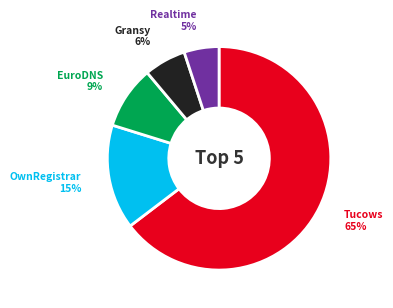

Does any single category account for the majority?

Yes